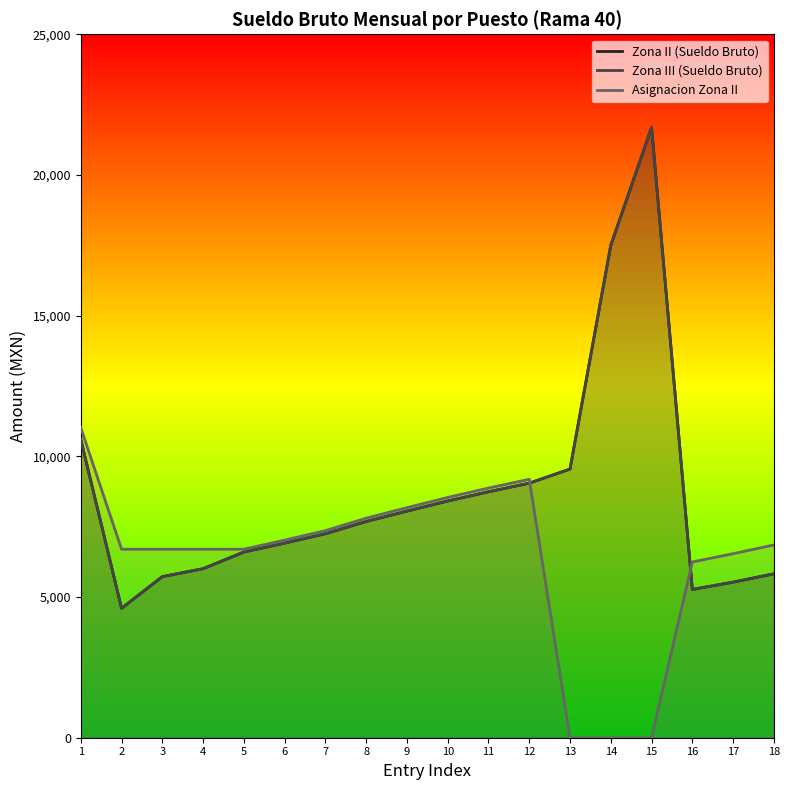

What is the value of the Zona II (Sueldo Bruto) point at the 18th from the left?

5825.0